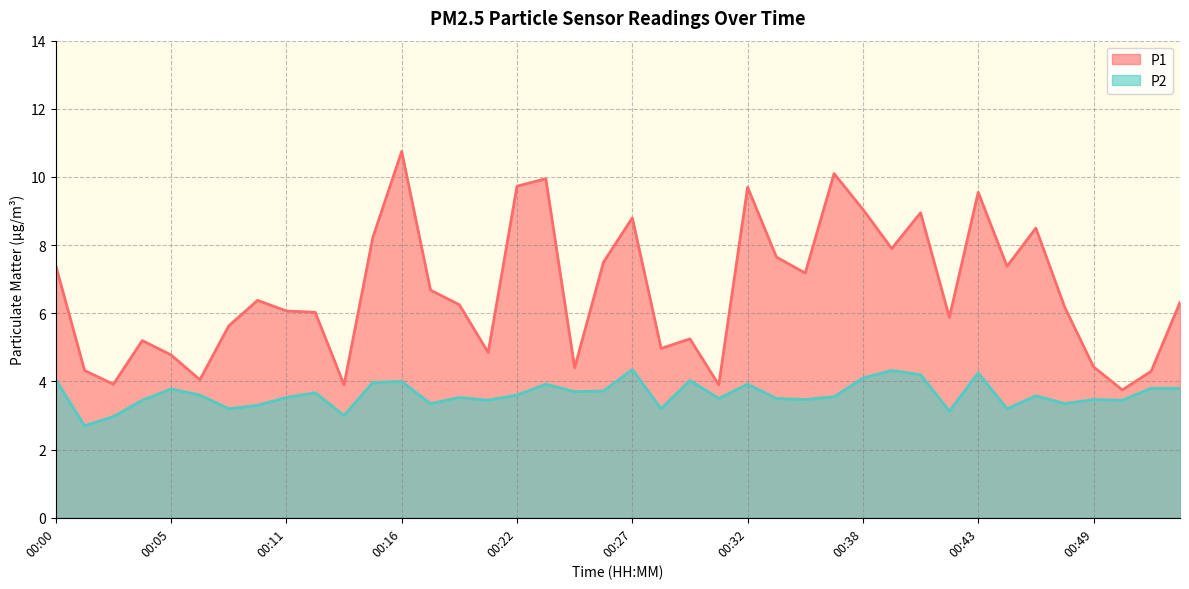

True or false: P2 has a value of 1.0 at 00:07.

False